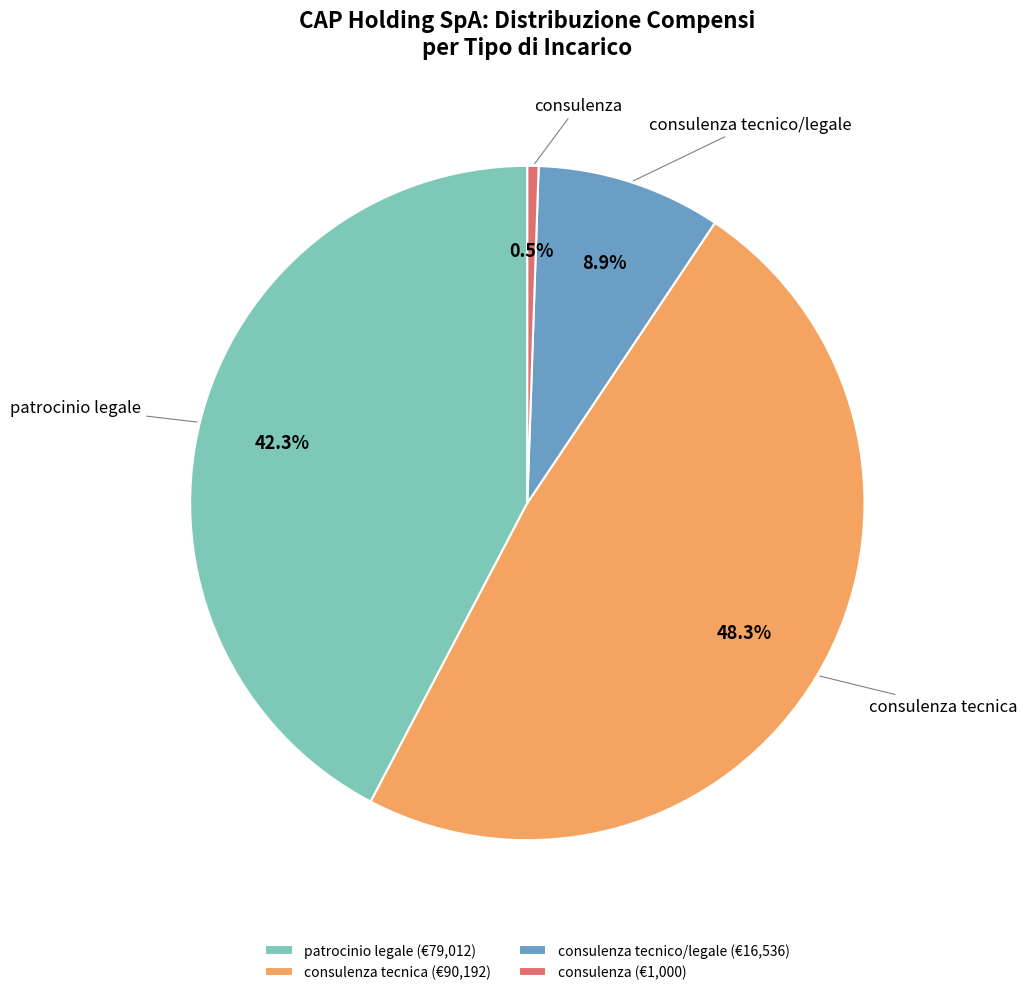

Between consulenza tecnica and patrocinio legale, which is larger?

consulenza tecnica